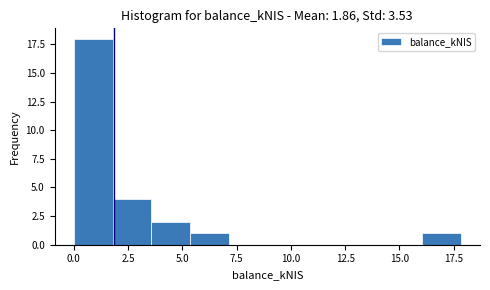

Around what value on the x-axis is the tallest bar? Give the approximate position of its centre, as read against the axis.

1.0